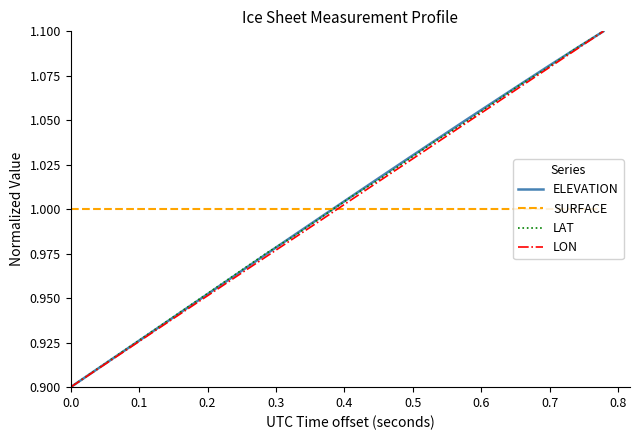

How many times do SURFACE and LAT cross each other?

1